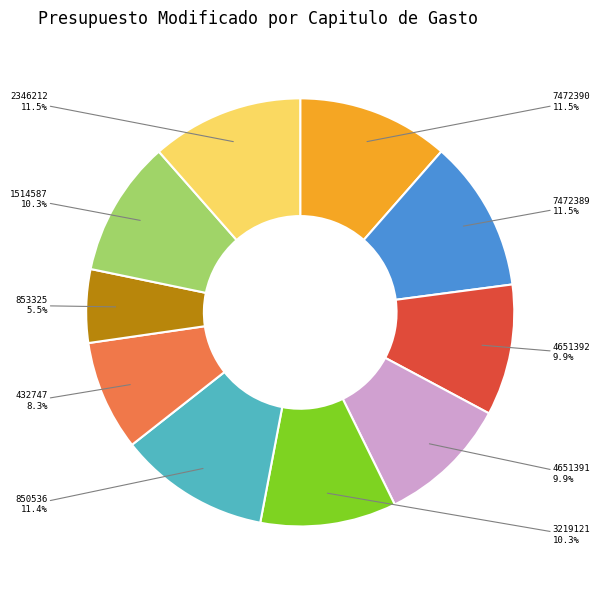

Does any single category account for the majority?

No